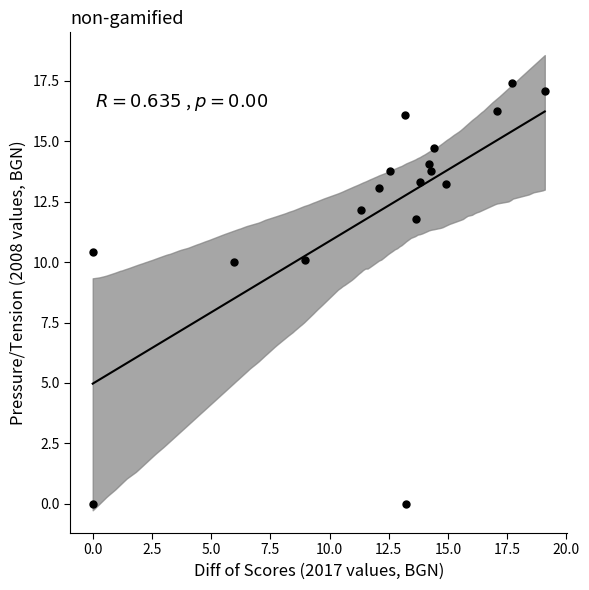

What is the range of Y values (max minus min)?

17.4